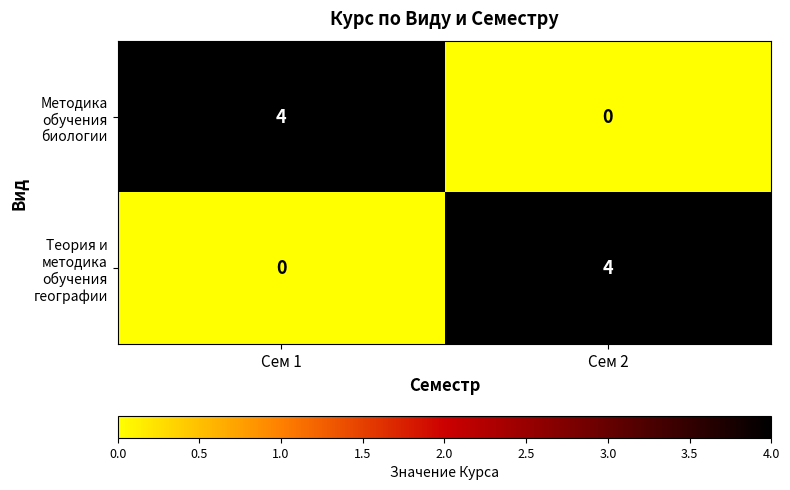

What is the difference between the highest and lowest values at Сем 1?

4